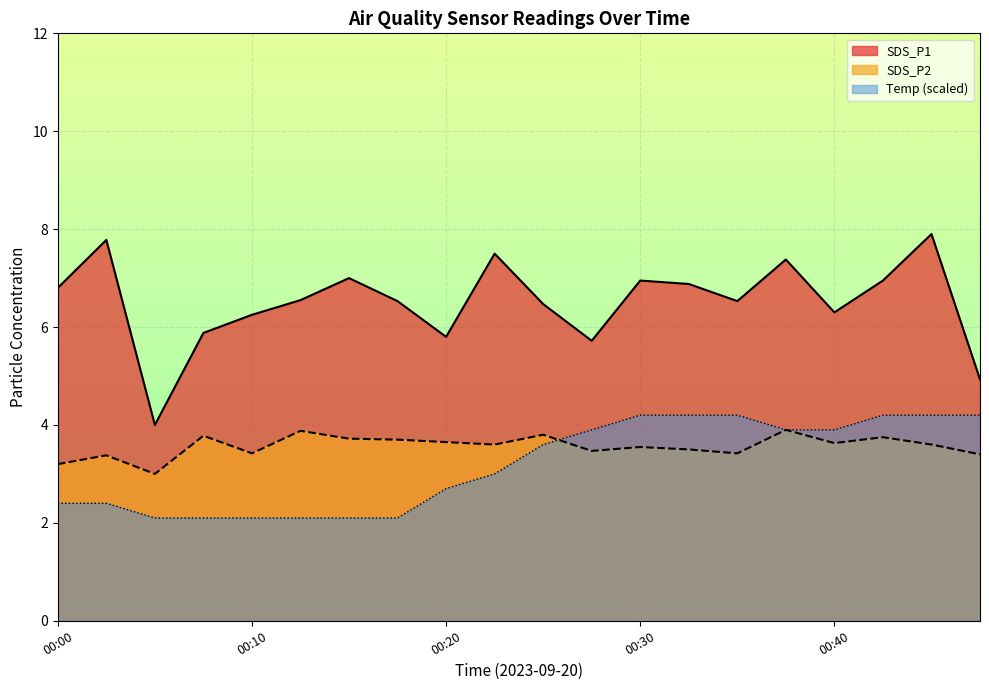

Rank the categories by SDS_P2 value from lowest to highest.

00:05, 00:00, 00:02, 00:47, 00:10, 00:35, 00:27, 00:32, 00:30, 00:22, 00:45, 00:40, 00:20, 00:17, 00:15, 00:42, 00:07, 00:25, 00:12, 00:37